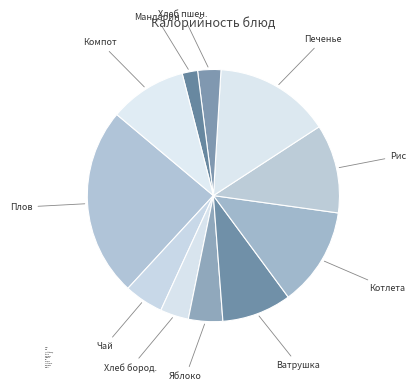

Which category has the biggest portion of the pie?

Плов